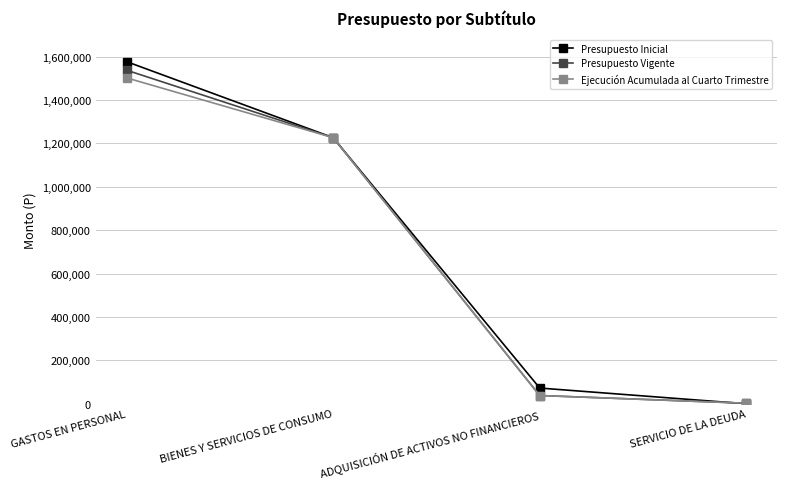

Between GASTOS EN PERSONAL and ADQUISICIÓN DE ACTIVOS NO FINANCIEROS, which series saw the biggest shift?

Presupuesto Inicial